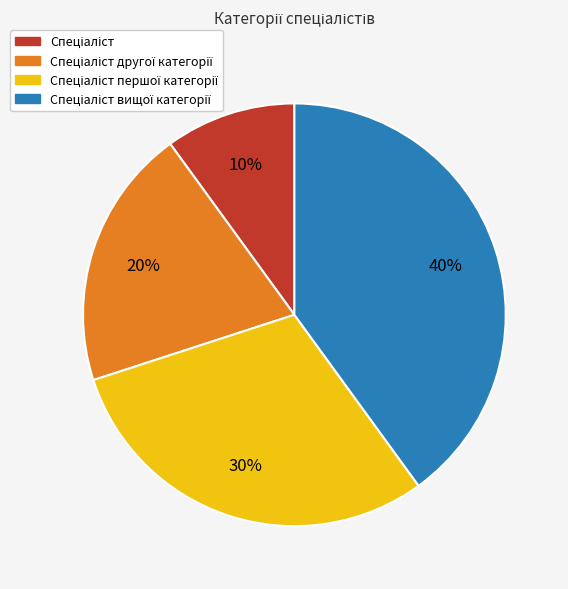

To the nearest percent, what is the average slice percentage?

25%